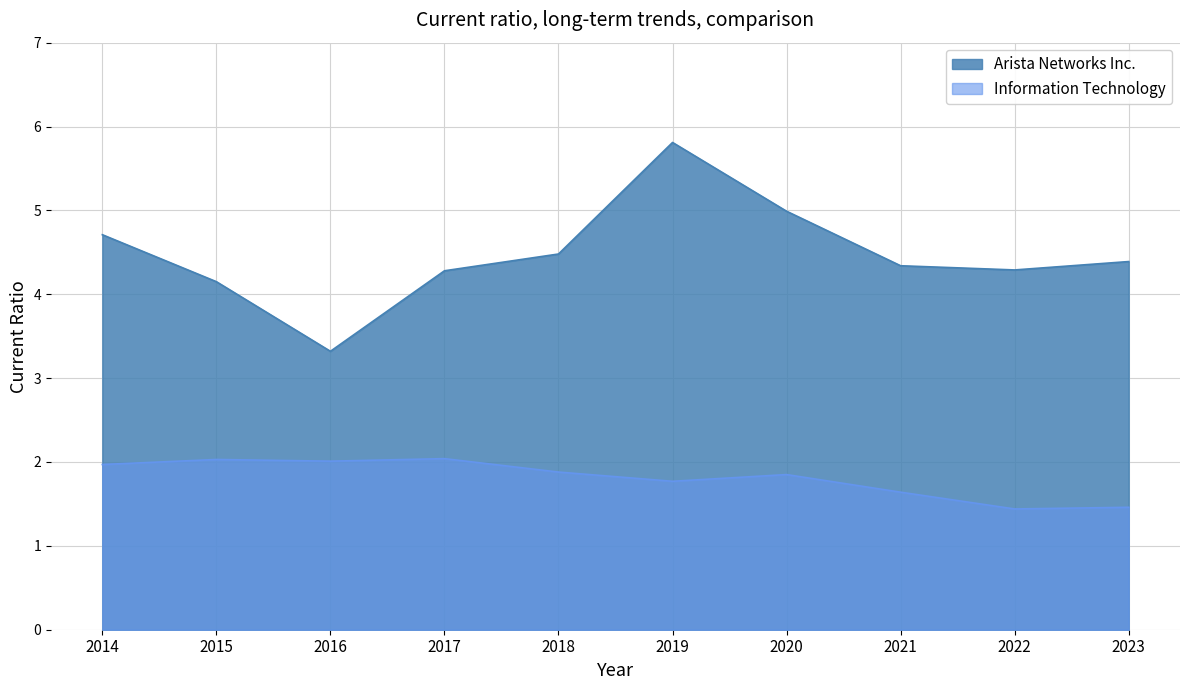

In Arista Networks Inc., how many points are higher than both neighbors (excluding endpoints)?

1